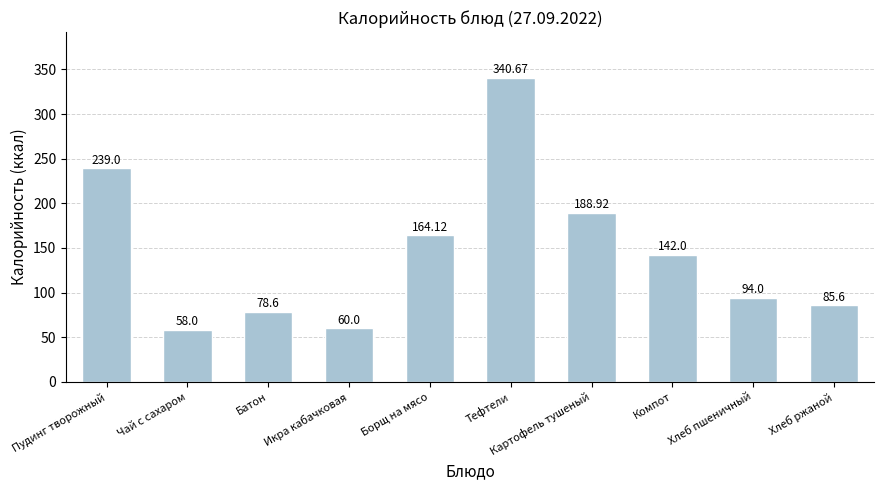

List the labels in order of value, smallest first.

Чай с сахаром, Икра кабачковая, Батон, Хлеб ржаной, Хлеб пшеничный, Компот, Борщ на мясо, Картофель тушеный, Пудинг творожный, Тефтели